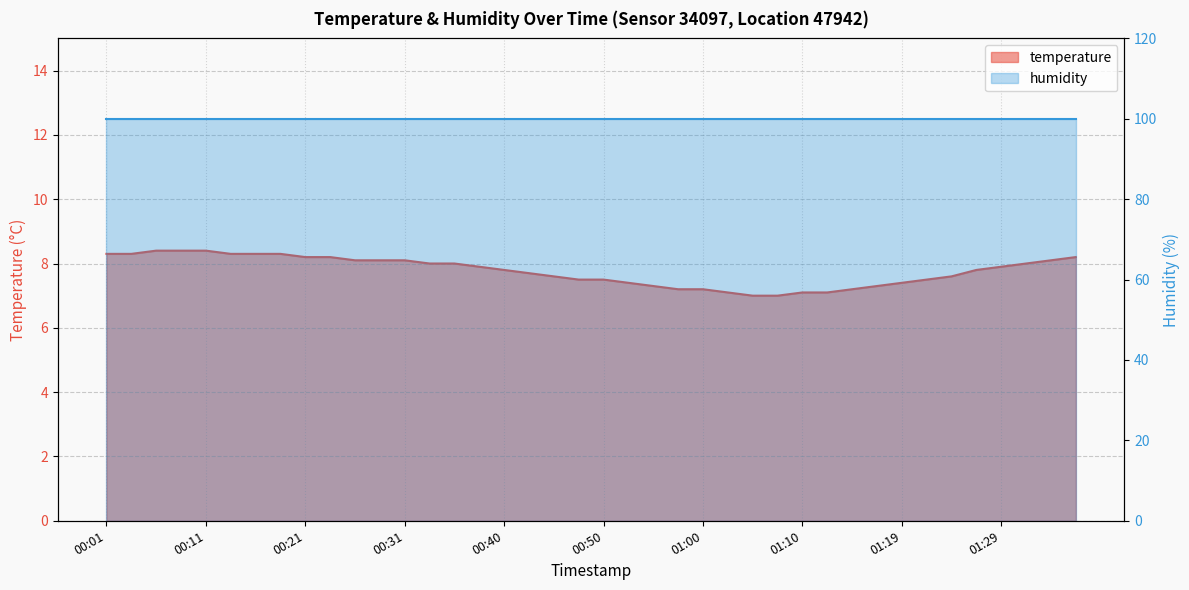

Rank the categories by value from highest to lowest.

00:06, 00:09, 00:11, 00:01, 00:04, 00:14, 00:16, 00:18, 00:21, 00:23, 01:36, 00:26, 00:28, 00:31, 01:34, 00:33, 00:35, 01:31, 00:38, 01:29, 00:40, 01:27, 00:43, 00:45, 01:24, 00:48, 00:50, 01:22, 00:52, 01:19, 00:55, 01:17, 00:57, 01:00, 01:14, 01:02, 01:10, 01:12, 01:05, 01:07